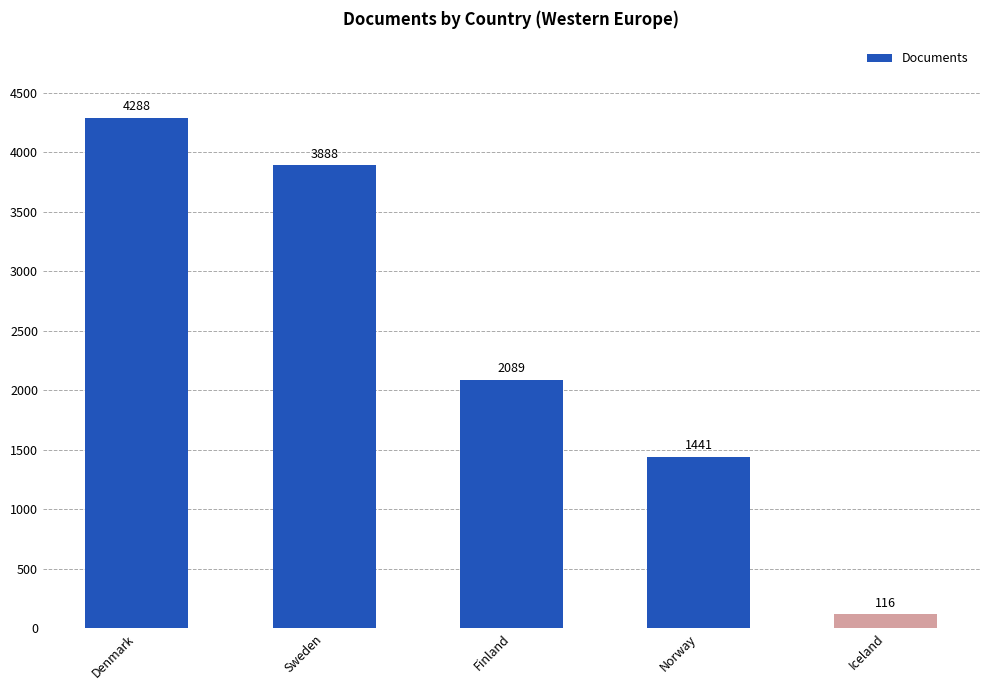

Reading left to right, list all the values displayed in this chart.

4288	3888	2089	1441	116